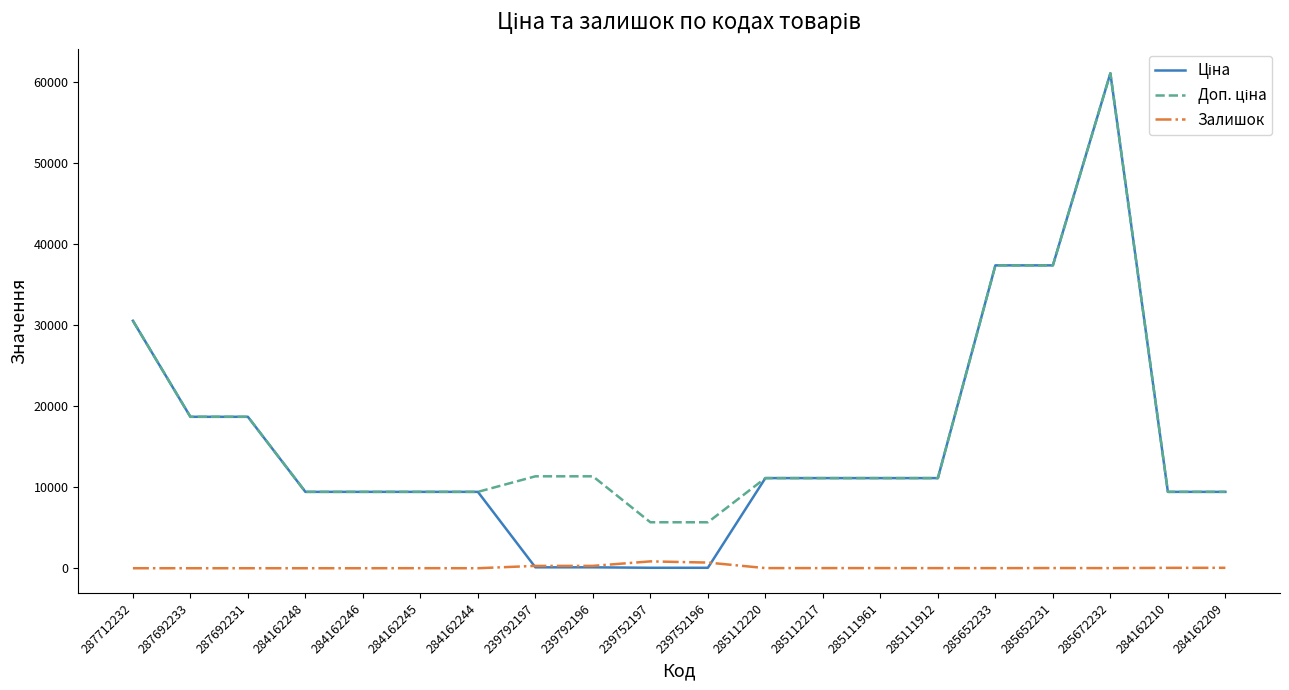

What is the maximum value shown in the chart?

61024.7